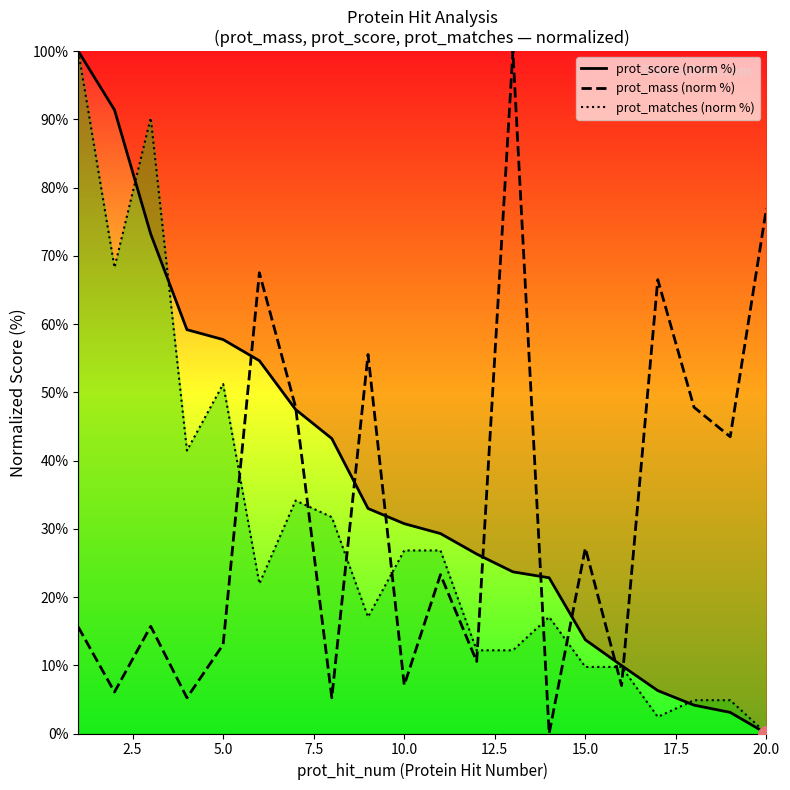

Which series reaches the maximum Y coordinate?

prot_score (norm %)